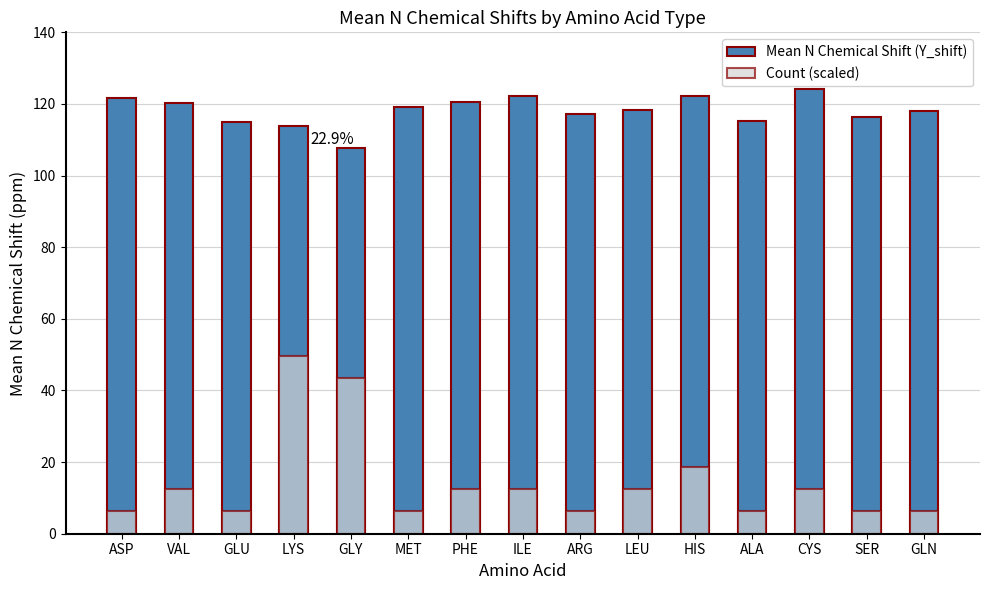

What is the difference between the second highest and minimum values in the Mean N Chemical Shift (Y_shift) series?

14.6